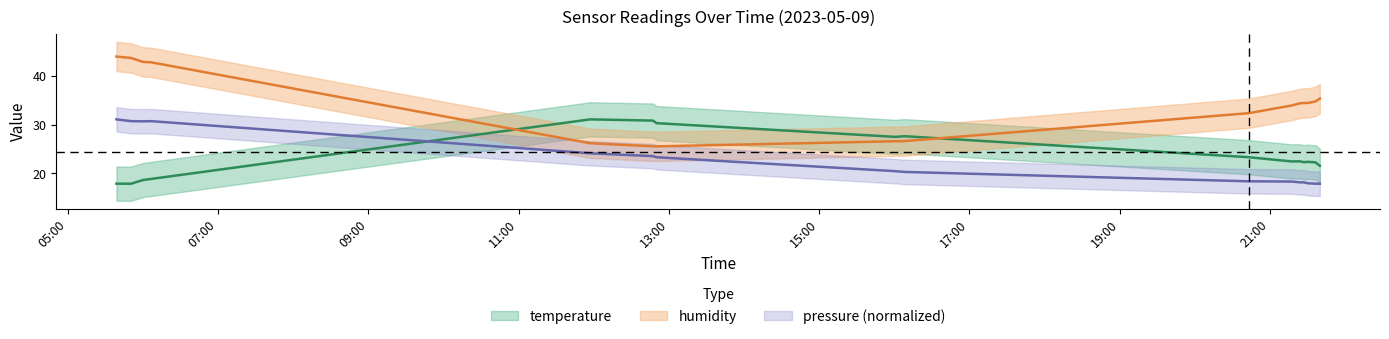

Count the number of data series in this chart.

3